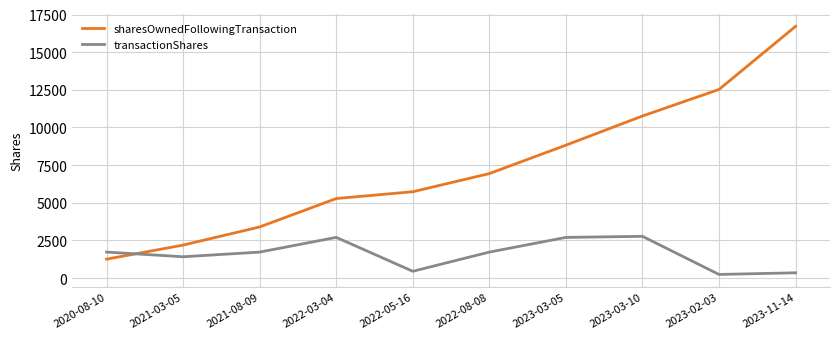

Between 2021-08-09 and 2023-03-05, which series saw the biggest shift?

sharesOwnedFollowingTransaction